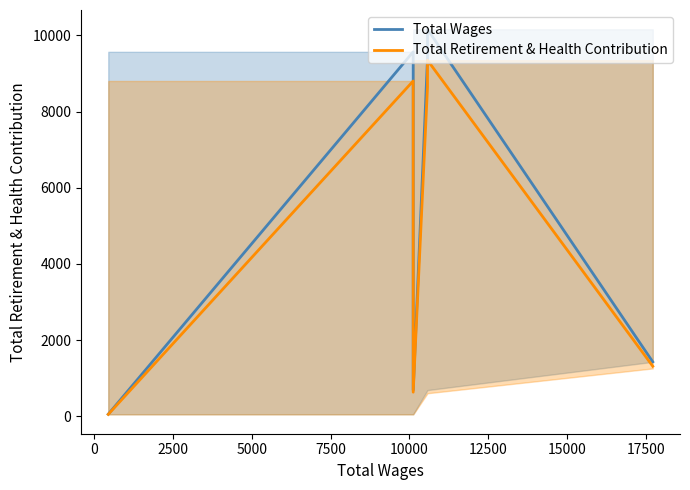

How many lines are shown in the chart?

2